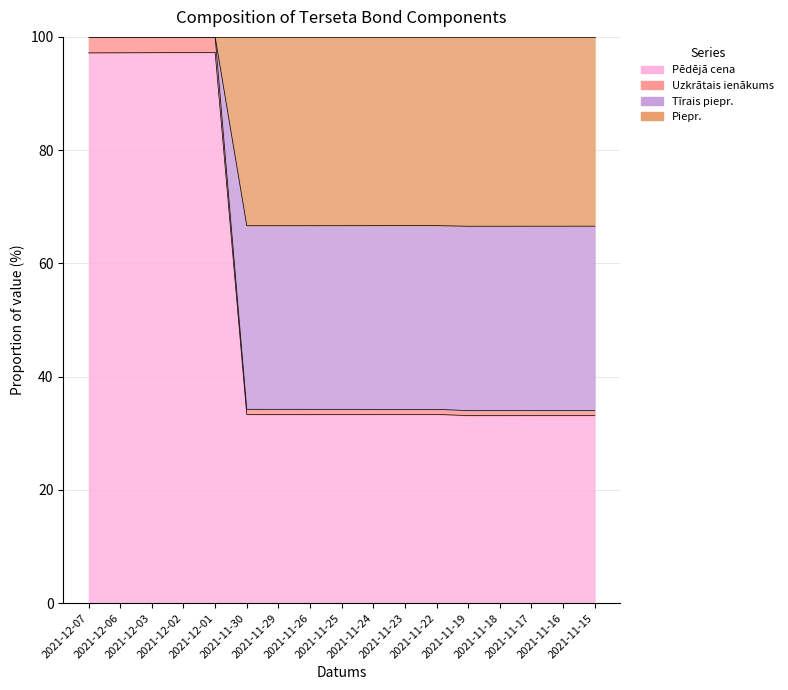

At which category is the sum across all series the highest?

2021-12-01